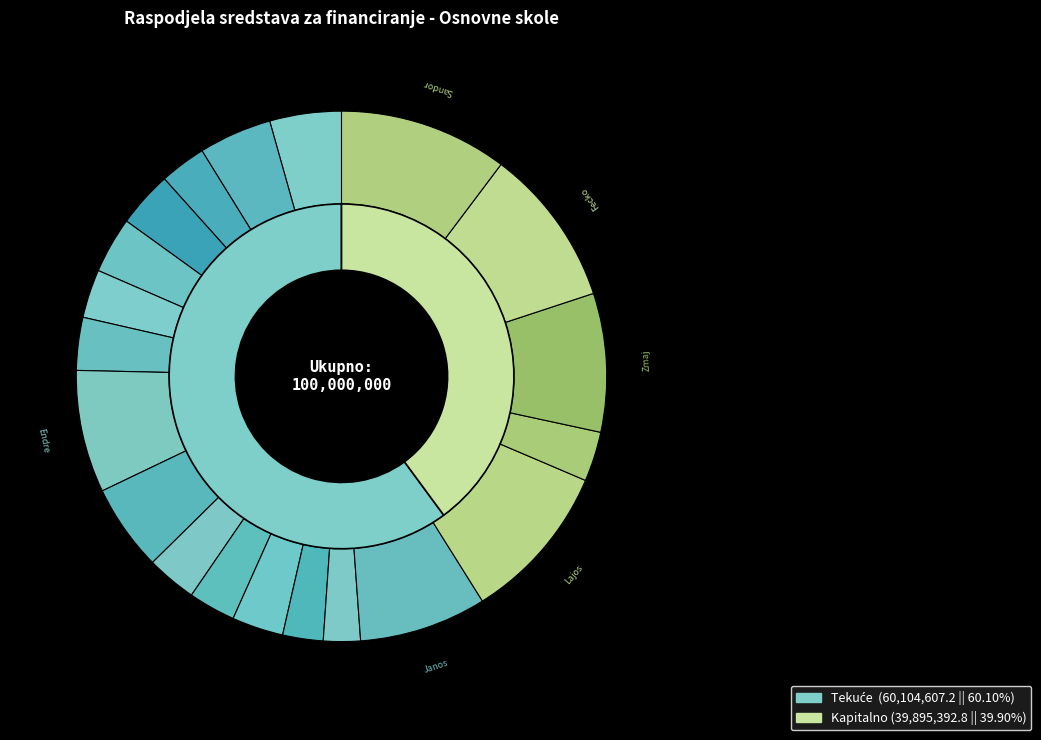

How many slices are in this pie chart?

2